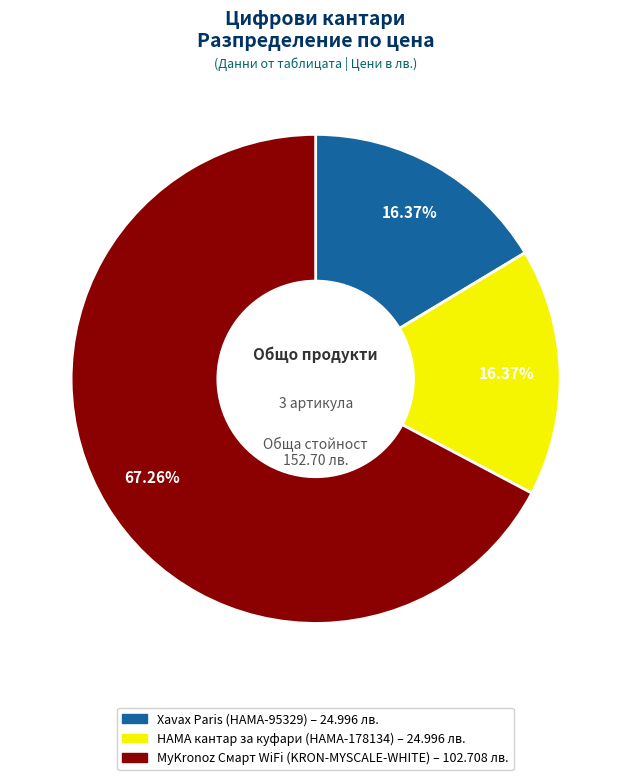

Approximately how many times larger is the value at Xavax Paris (HAMA-95329) compared to HAMA кантар за куфари (HAMA-178134)?

1.0